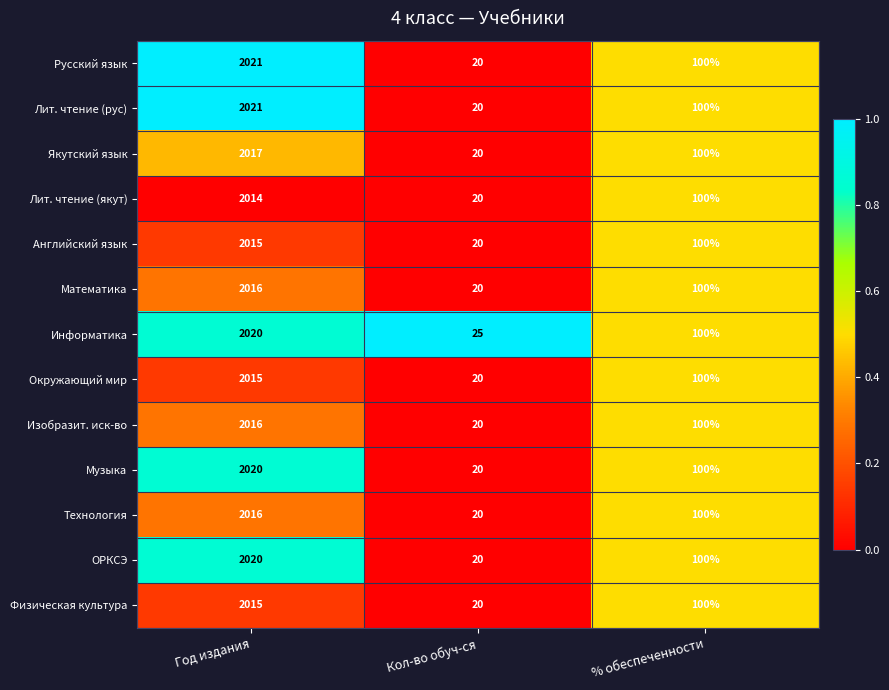

At which label does Технология first exceed 100?

Год издания